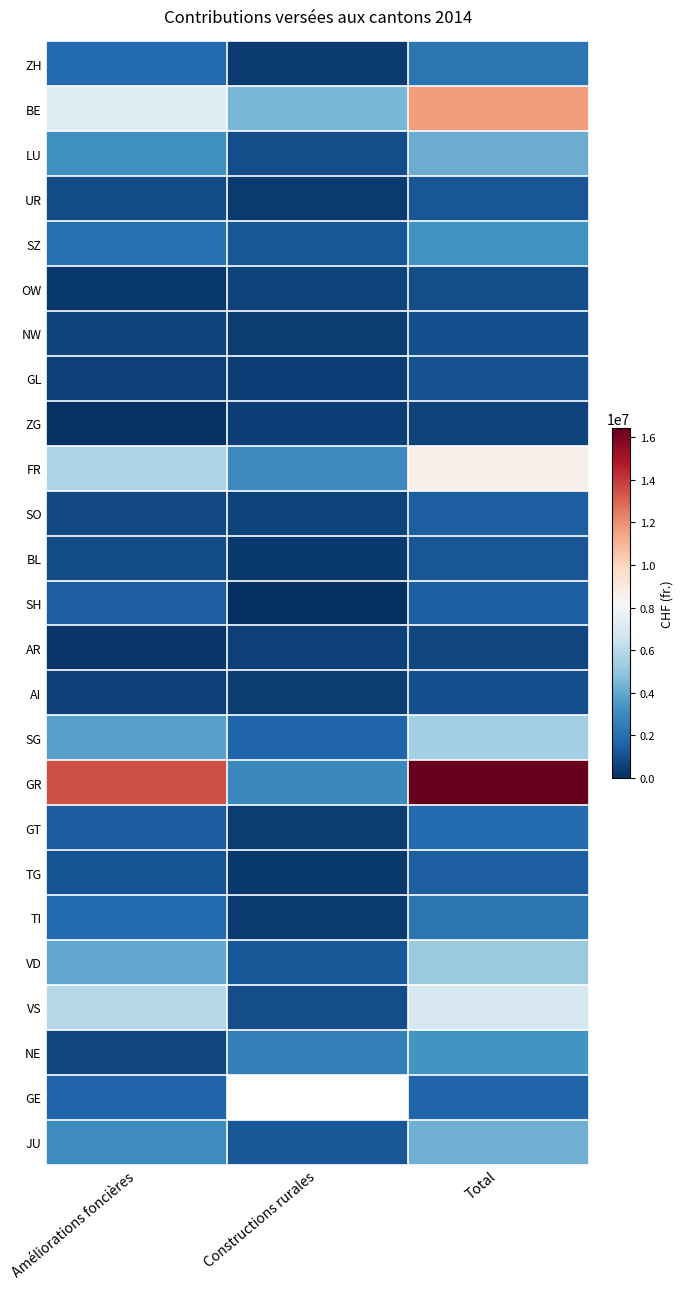

List the labels in order of VS value, largest first.

Total, Améliorations foncières, Constructions rurales